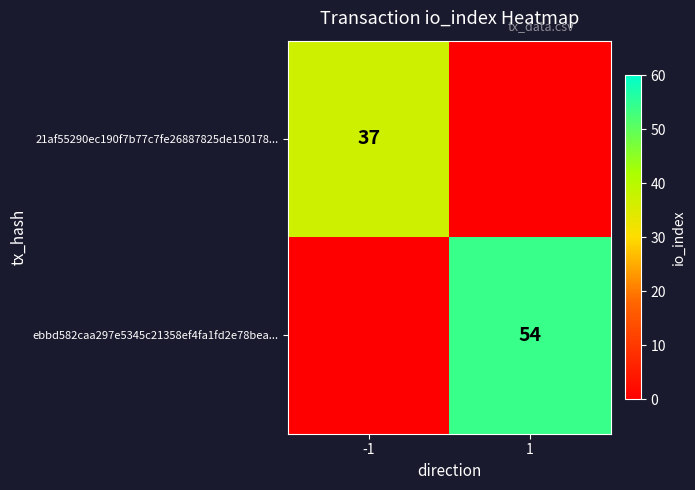

At how many categories does at least one series exceed 49?

1